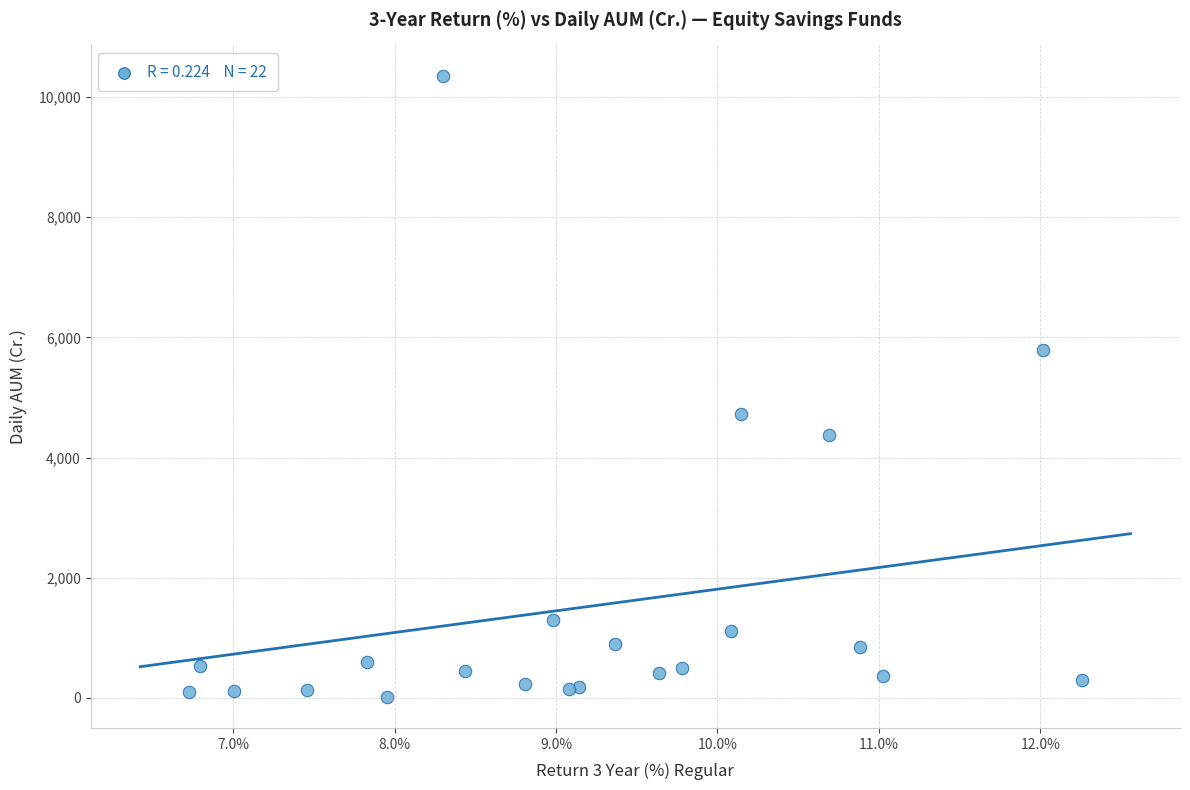

What Y value in the scatter plot is closest to 5179?

4730.8